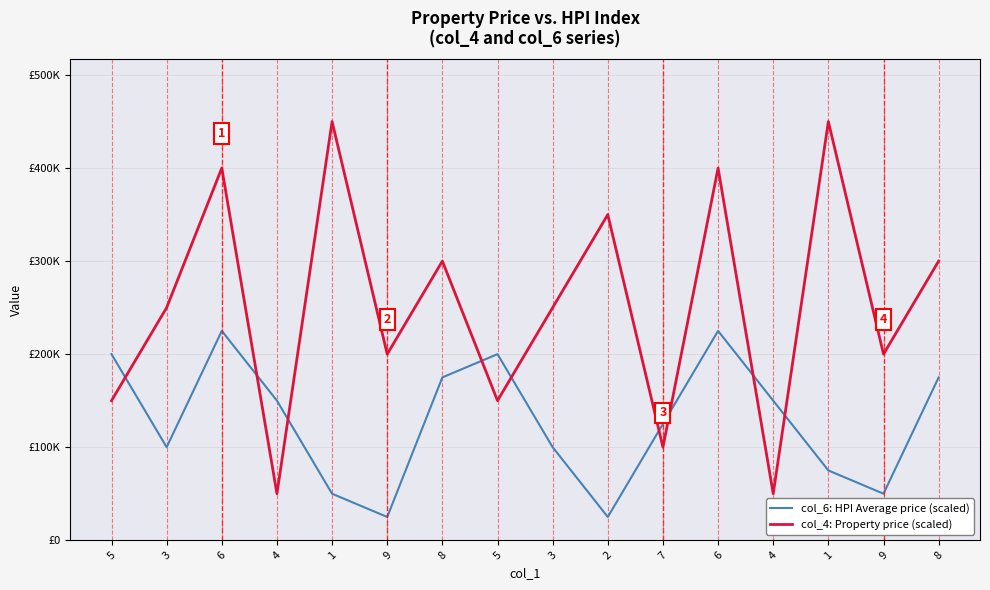

Is this an area chart (filled region under the line)?

No